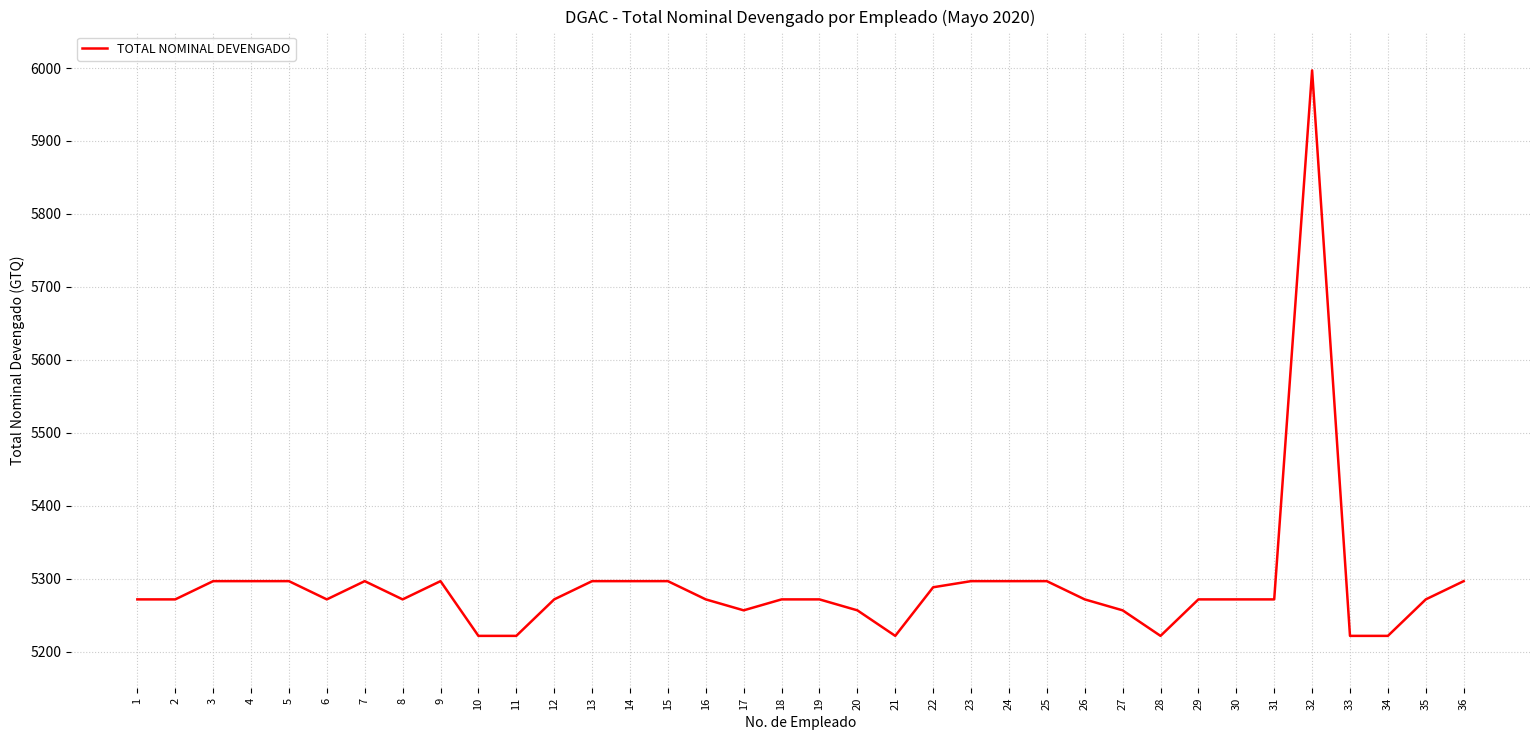

Is it true that the value at 36 is 5296.8?

True